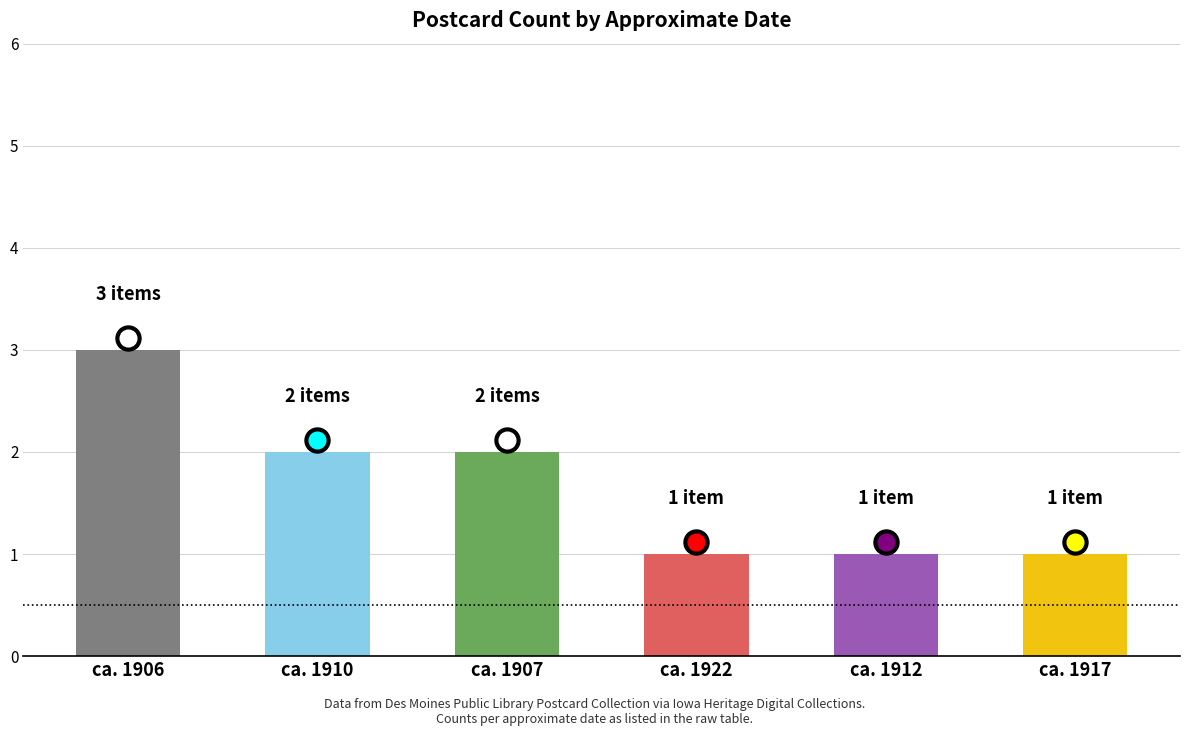

Reading left to right, list all the values displayed in this chart.

ca. 1906=3	ca. 1910=2	ca. 1907=2	ca. 1922=1	ca. 1912=1	ca. 1917=1